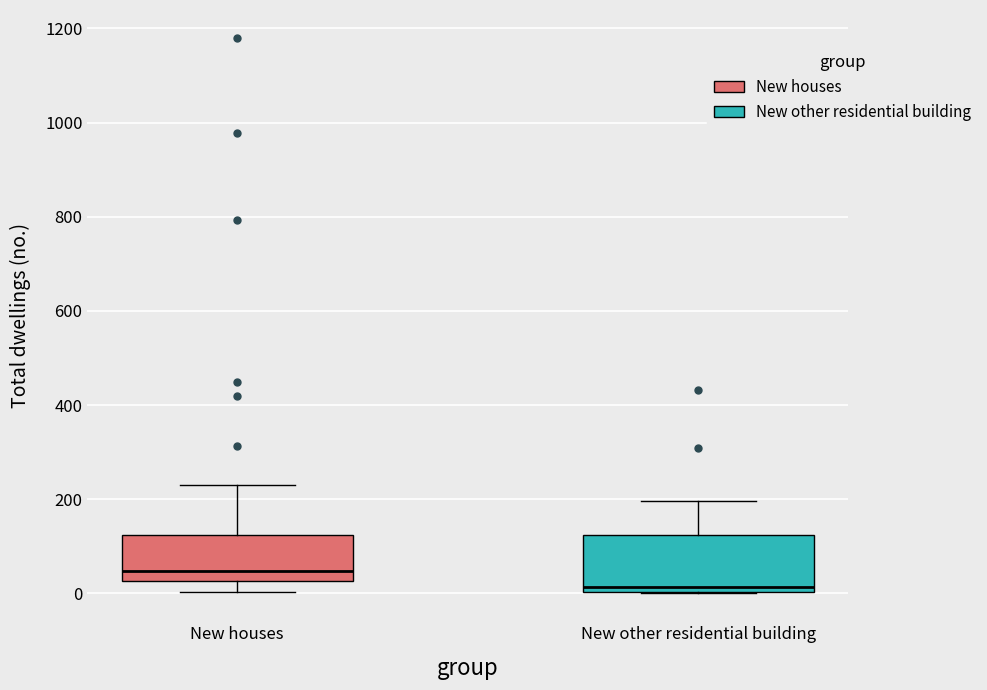

Which box's median line is the highest?

New houses